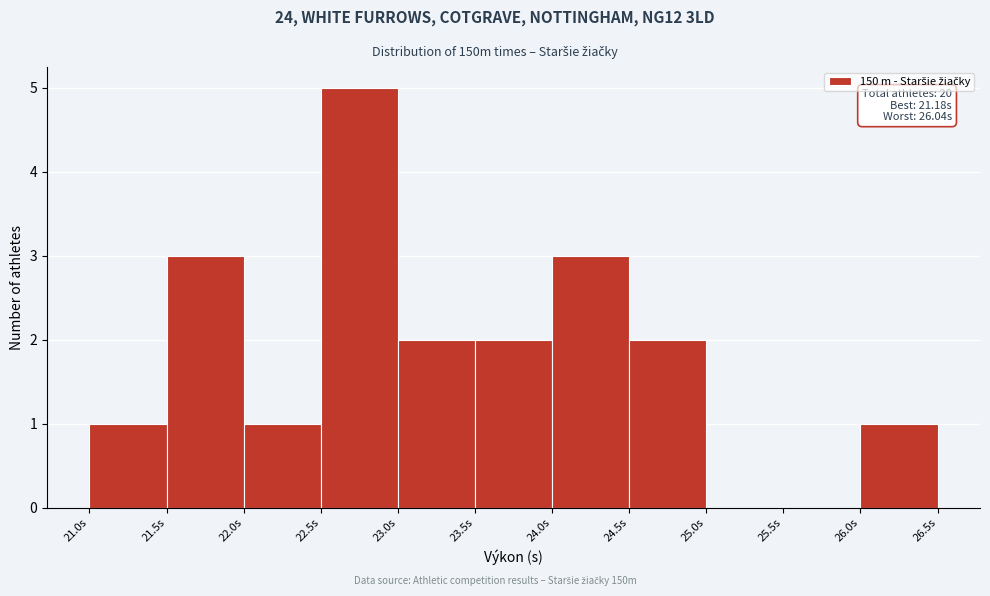

Over which range of the x-axis is the bar tallest?

22.5 to 23.0